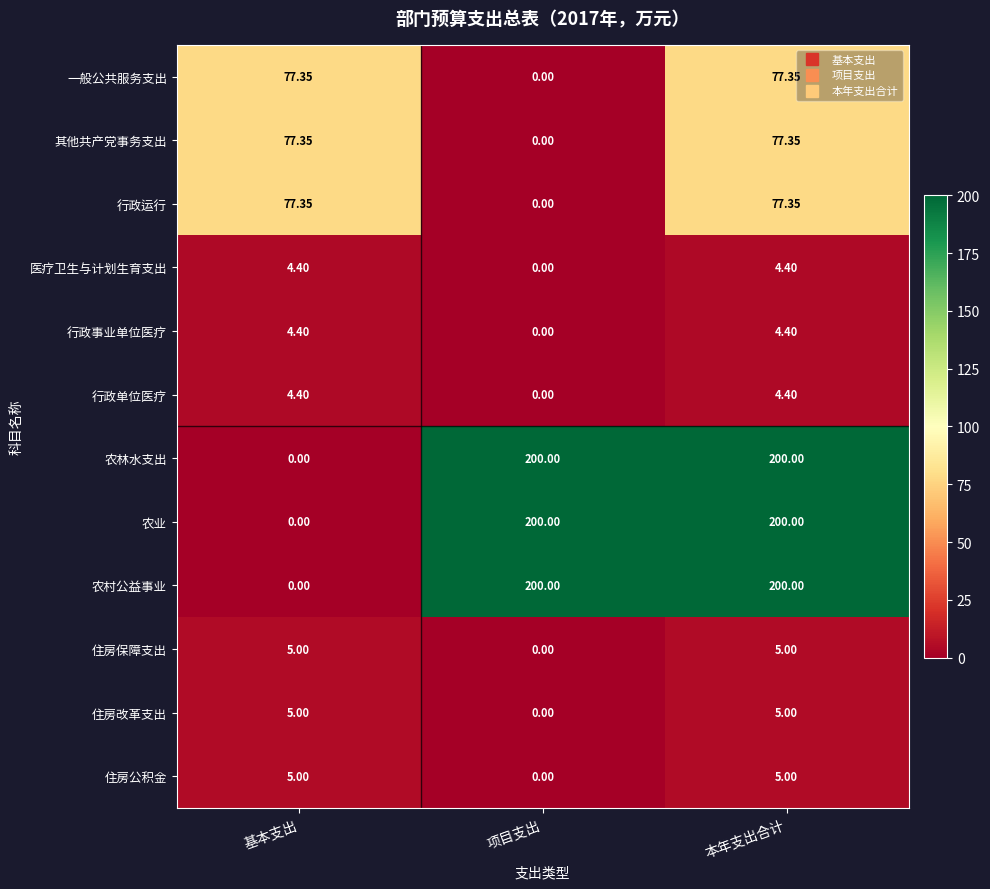

At which category is the sum across all series the highest?

本年支出合计